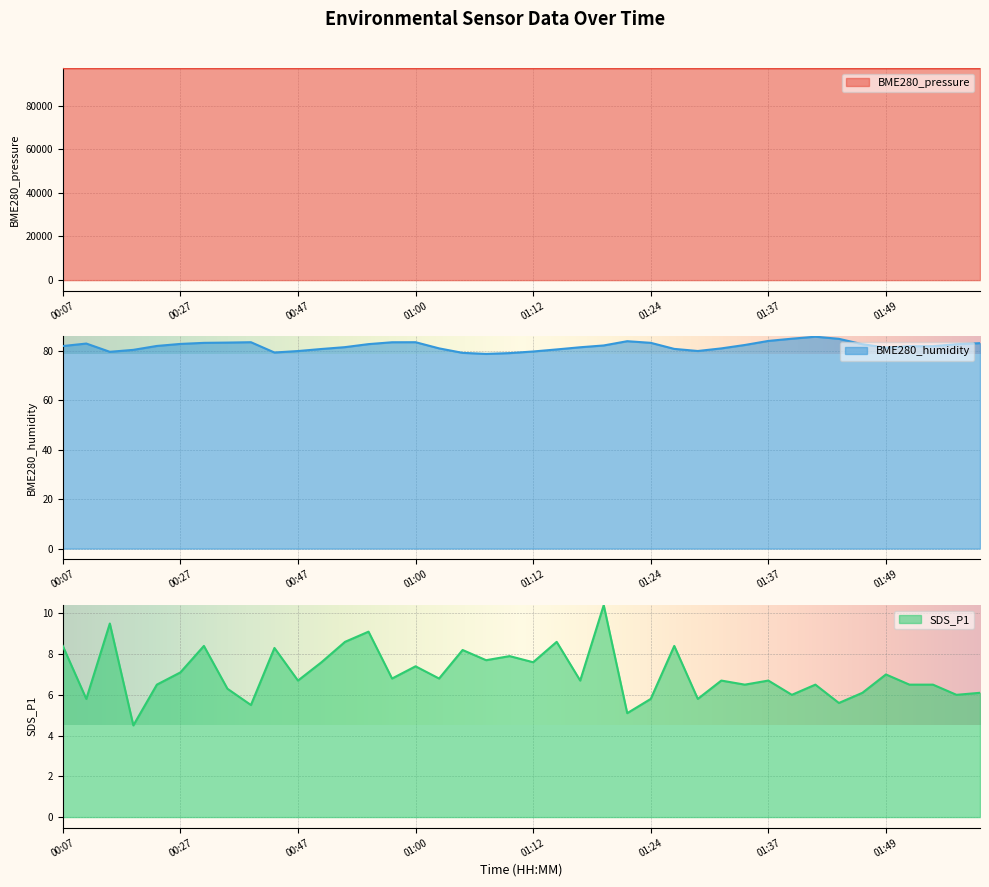

Is it true that SDS_P1 equals 12.2 at 00:07?

False